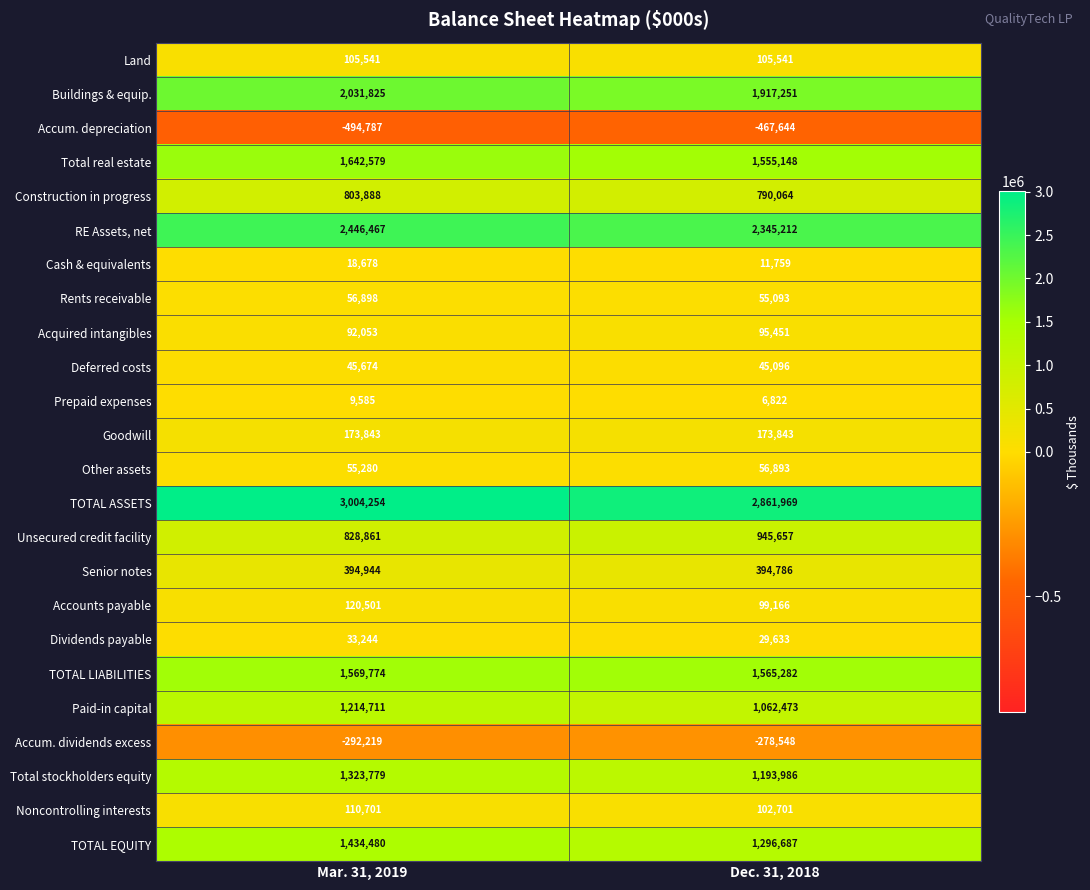

At which category does the chart reach its peak across all series?

Mar. 31, 2019